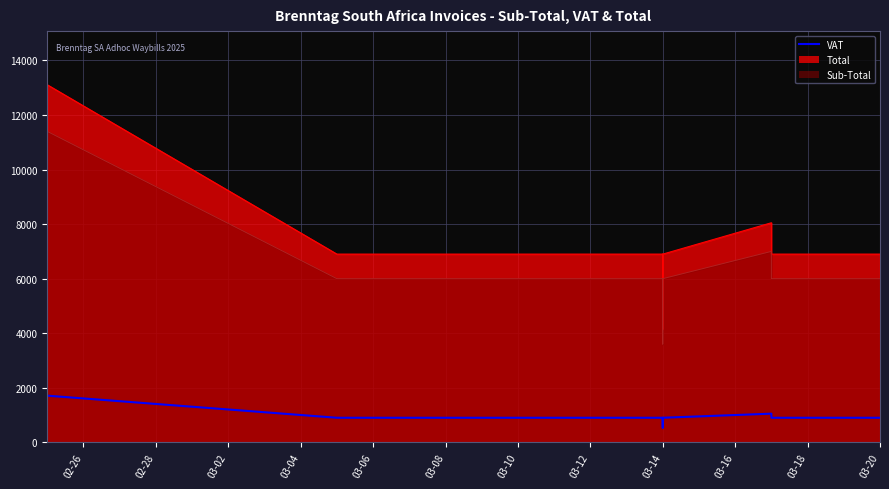

What is the label of the 11th point from the right?

03-08